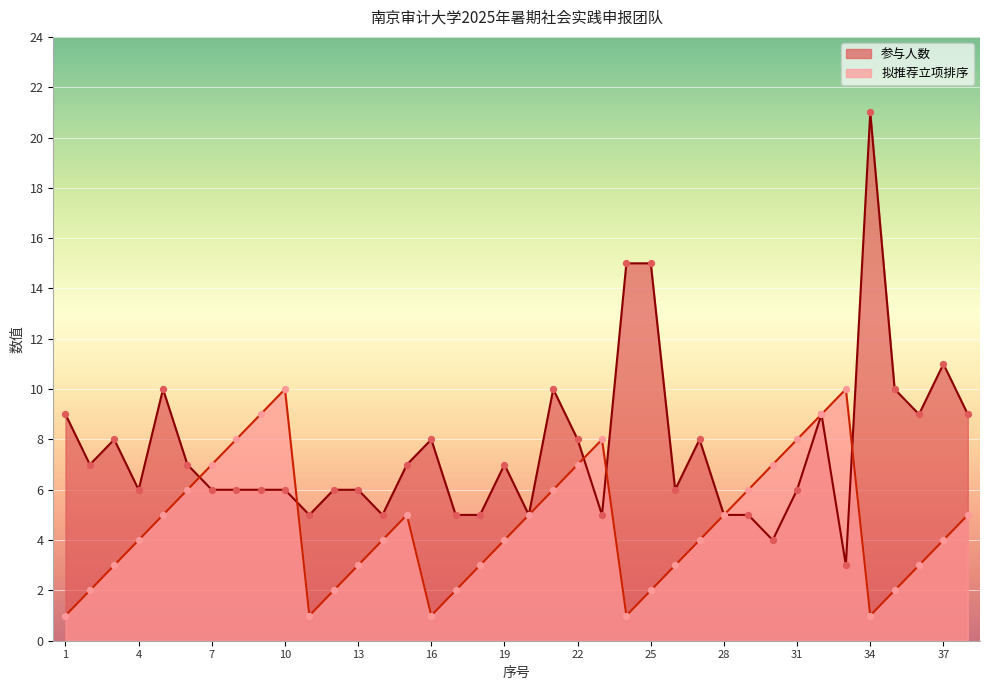

Which series has the widest spread of Y values?

参与人数